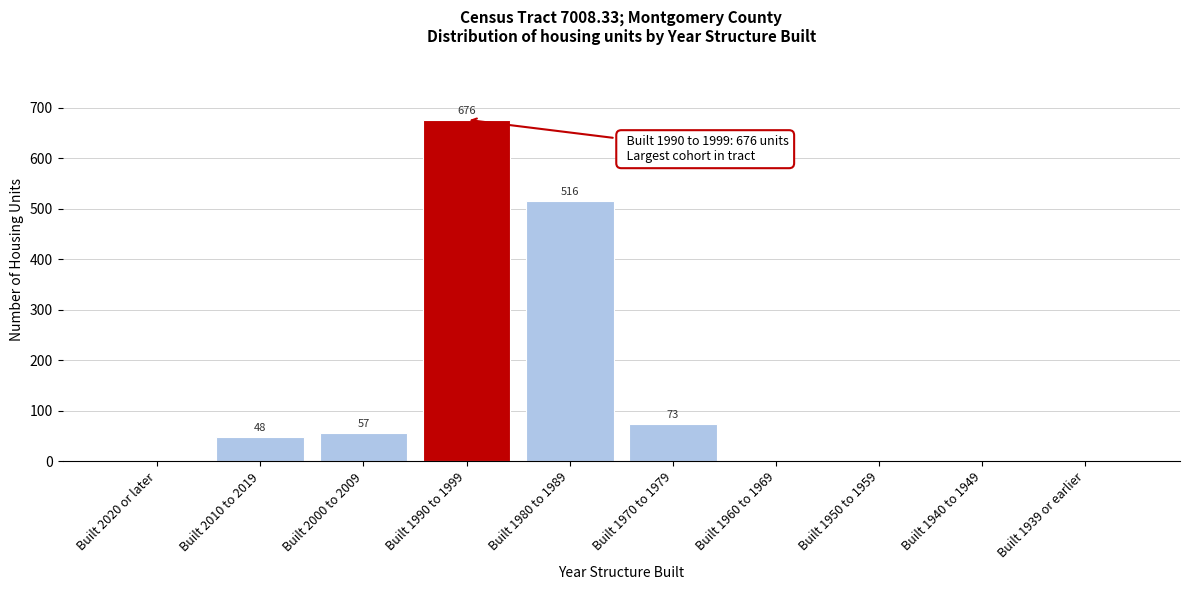

Reading right to left, transcribe all the data shown in this chart.

Built 1939 or earlier=0	Built 1940 to 1949=0	Built 1950 to 1959=0	Built 1960 to 1969=0	Built 1970 to 1979=73	Built 1980 to 1989=516	Built 1990 to 1999=676	Built 2000 to 2009=57	Built 2010 to 2019=48	Built 2020 or later=0